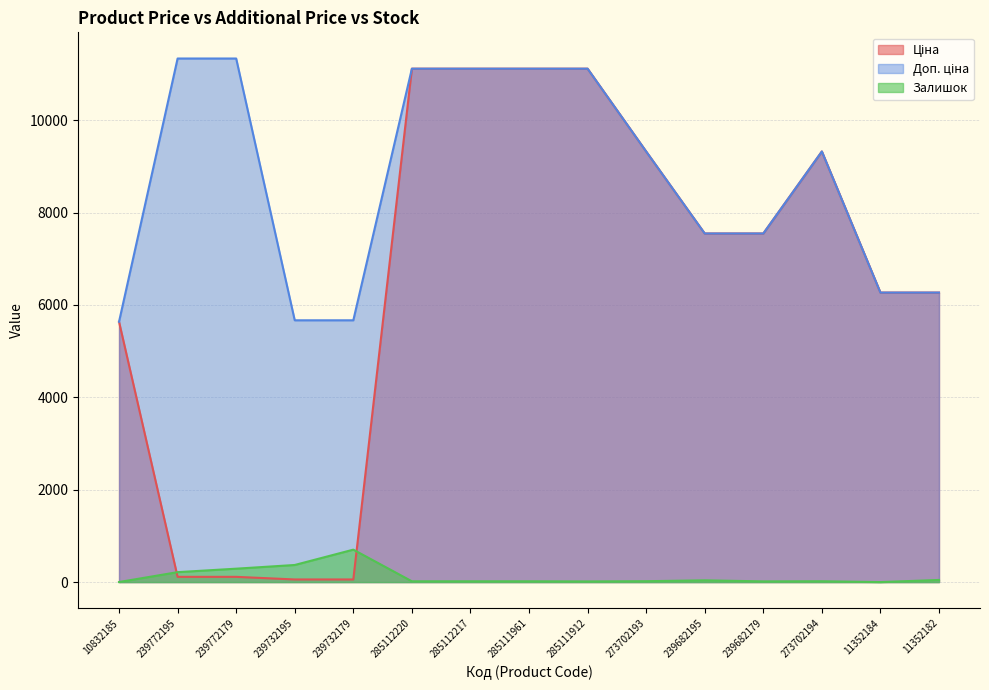

Reading left to right, transcribe all the data shown in this chart.

Ціна: 10832185=5636.0	239772195=113.3	239772179=113.3	239732195=56.7	239732179=56.7	285112220=11113.6	285112217=11113.6	285111961=11113.6	285111912=11113.6	273702193=9321.4	239682195=7545.9	239682179=7545.9	273702194=9321.4	11352184=6266.7	11352182=6266.7
Доп. ціна: 10832185=5636.0	239772195=11334.0	239772179=11334.0	239732195=5667.0	239732179=5667.0	285112220=11113.6	285112217=11113.6	285111961=11113.6	285111912=11113.6	273702193=9321.4	239682195=7545.9	239682179=7545.9	273702194=9321.4	11352184=6266.7	11352182=6266.7
Залишок: 10832185=1.0	239772195=215.0	239772179=290.0	239732195=370.0	239732179=702.0	285112220=17.0	285112217=17.0	285111961=17.0	285111912=14.0	273702193=19.0	239682195=38.0	239682179=15.0	273702194=18.0	11352184=0.0	11352182=46.0